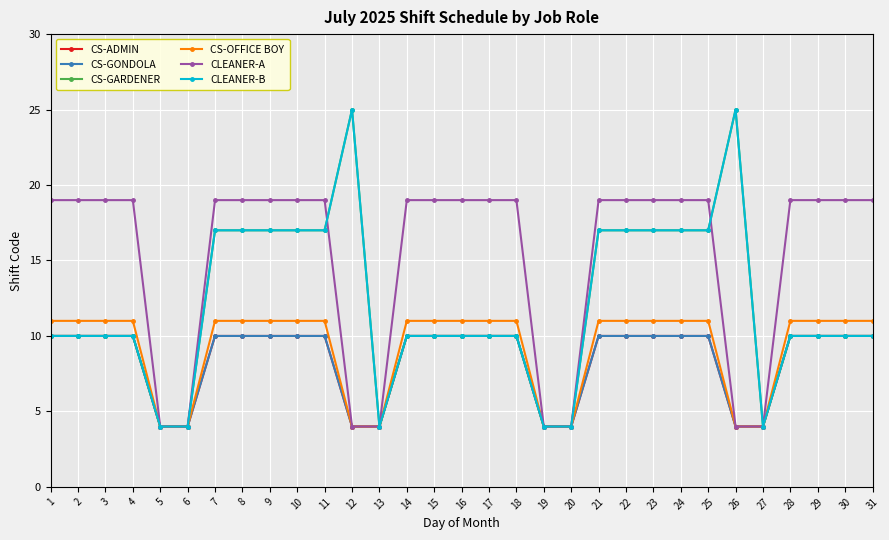

What is the maximum value for CS-ADMIN?

10